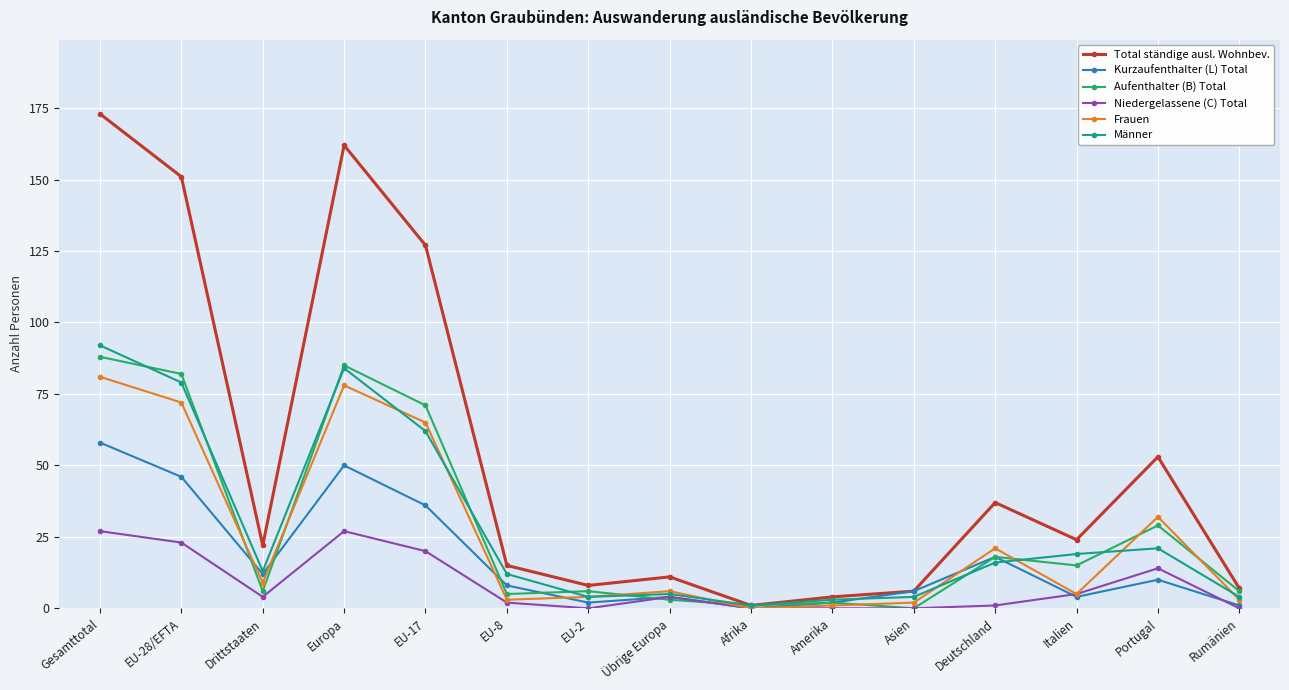

Is the value of Kurzaufenthalter (L) Total at Deutschland greater than the value of Frauen at Rumänien?

Yes